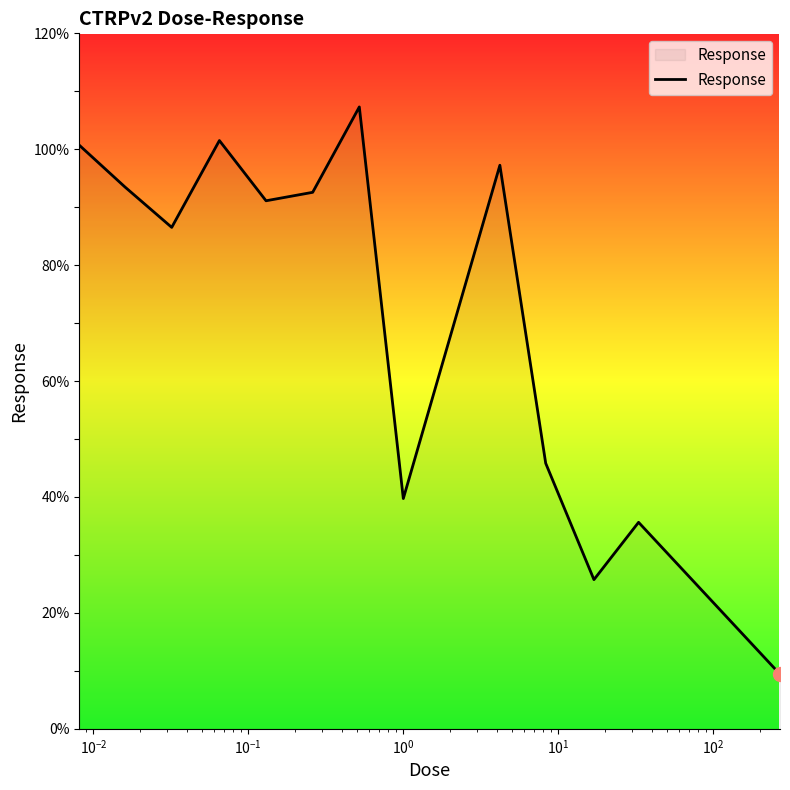

What is the difference between the maximum and minimum values?

97.9